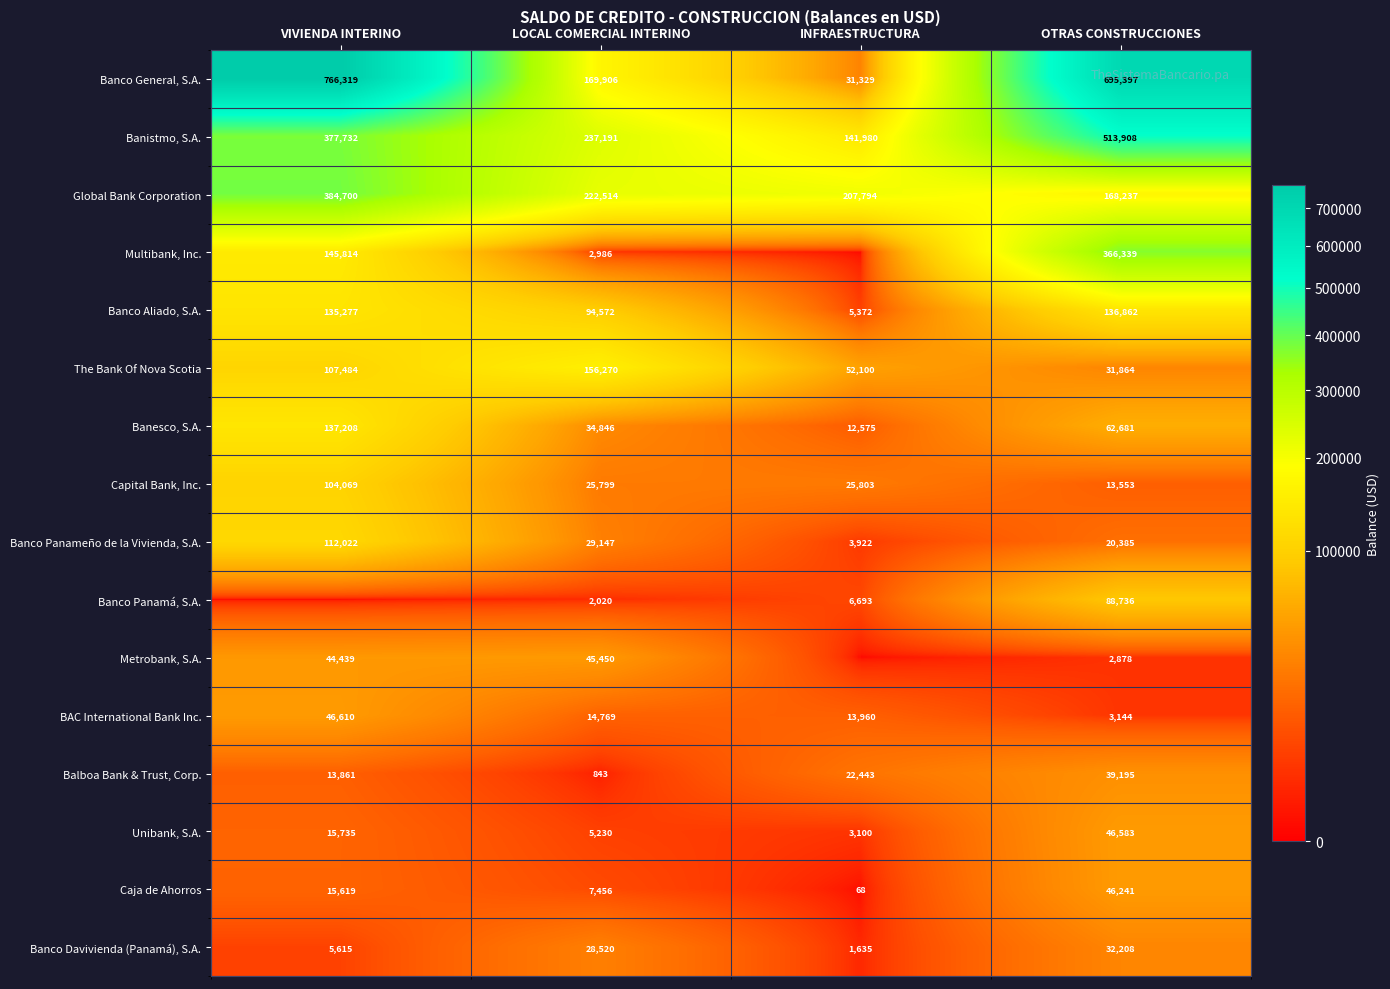

What is the difference between the Banco Panameño de la Vivienda, S.A. values at LOCAL COMERCIAL INTERINO and OTRAS CONSTRUCCIONES?

8762